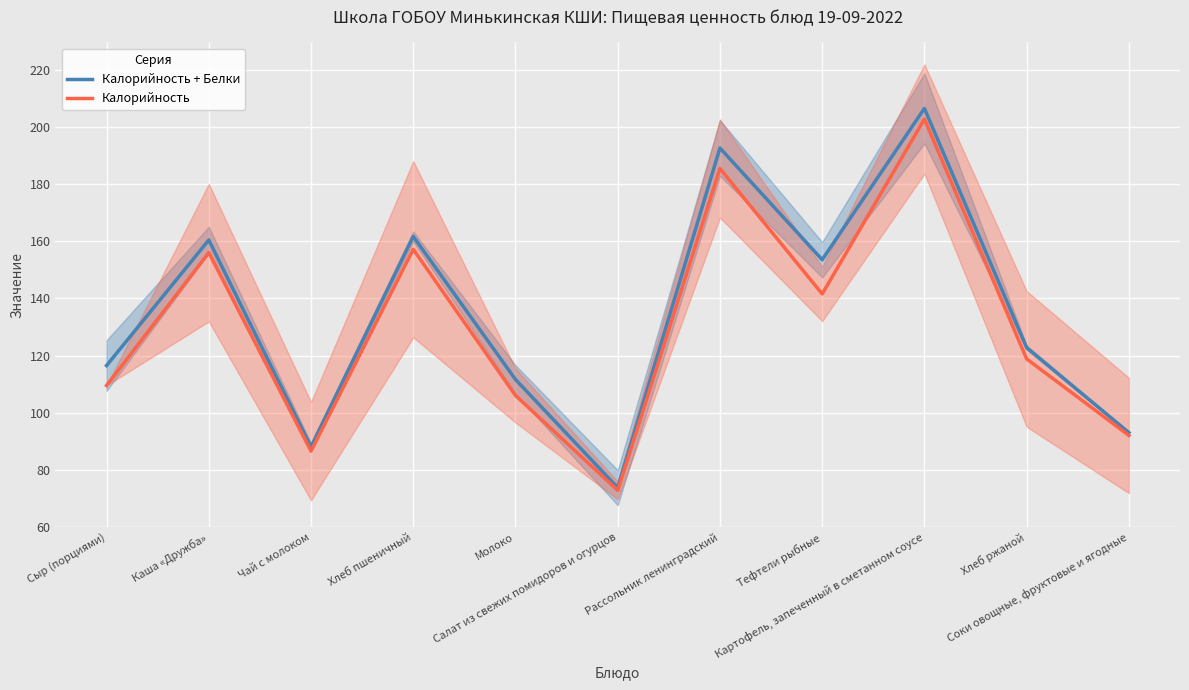

Which series has the largest range (max minus min)?

Калорийность + Белки